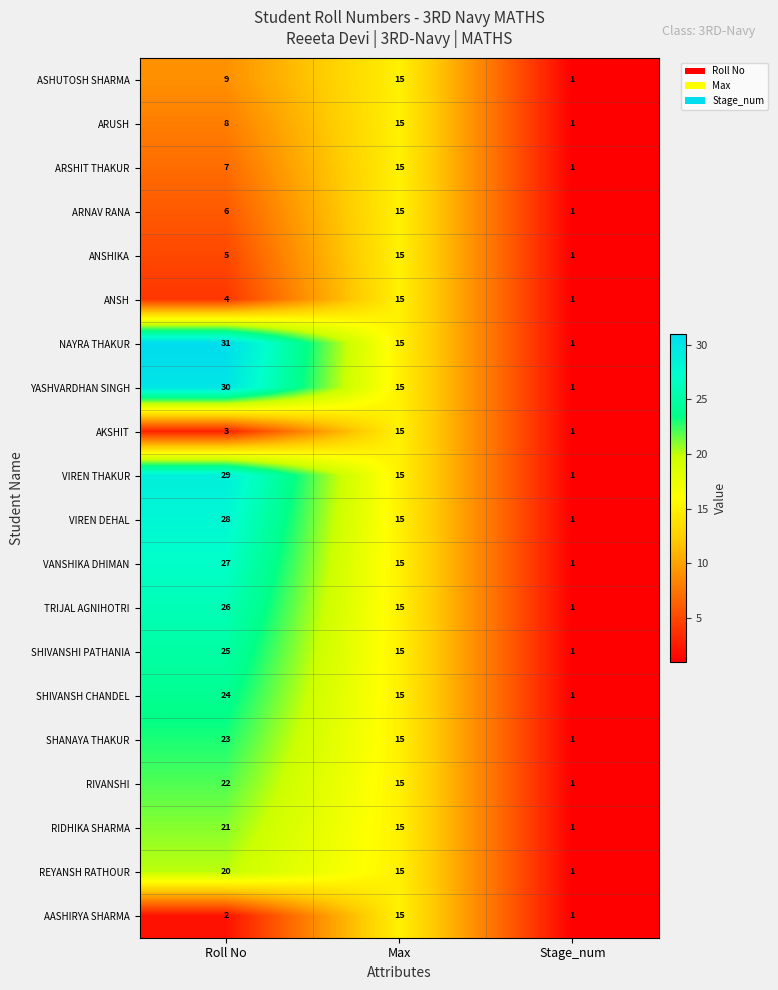

What is the highest value of the ANSHIKA series?

15